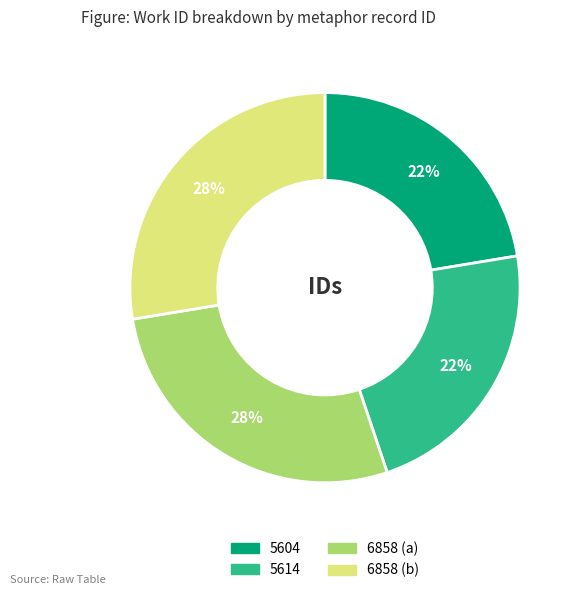

How many segments does this pie chart have?

4